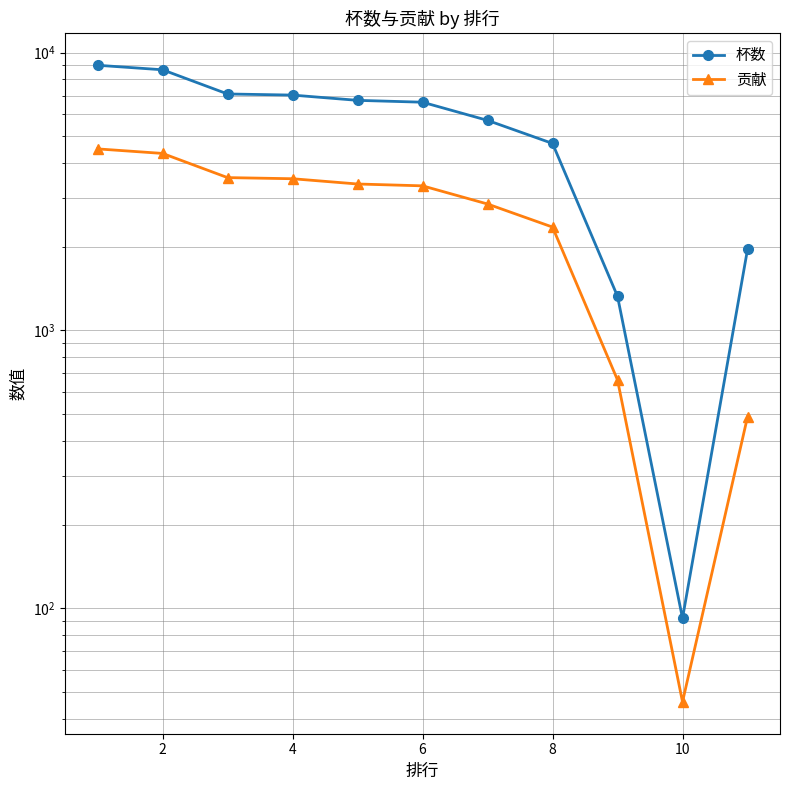

True or false: 杯数 and 贡献 cross at least once.

False